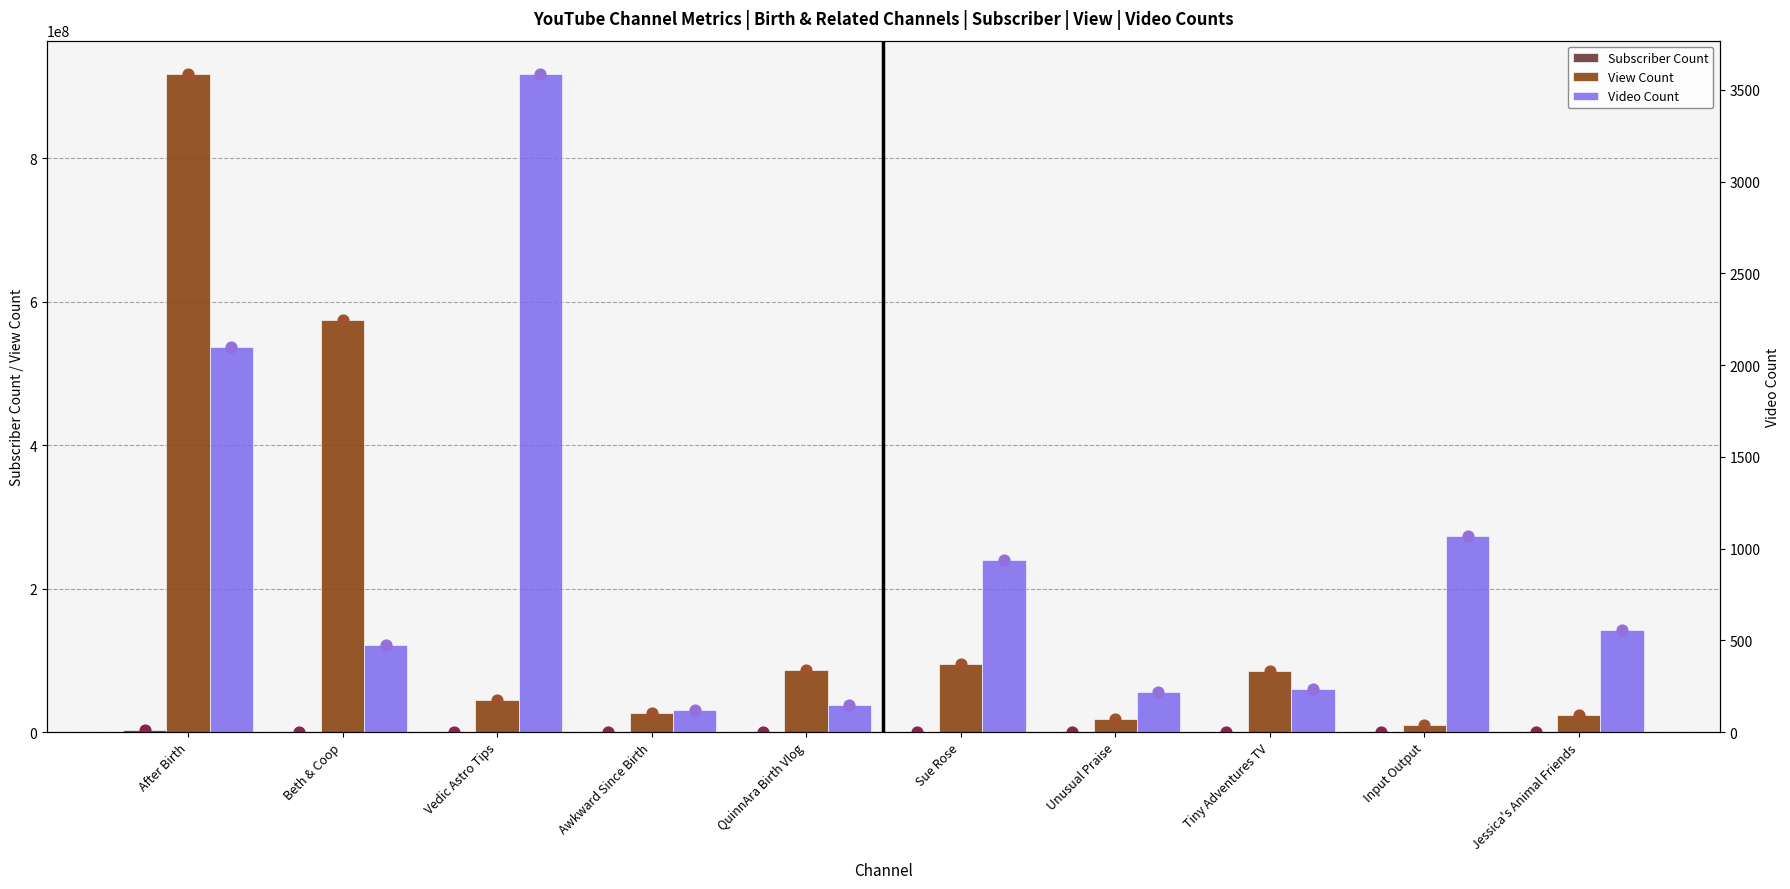

At how many categories does at least one series exceed 570433481?

2